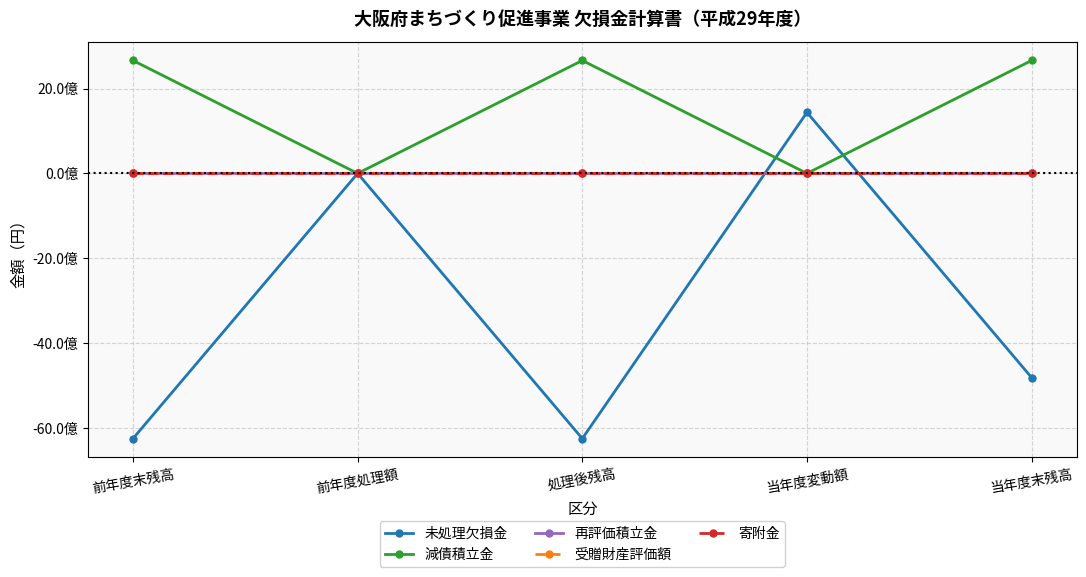

Does the chart have visible grid lines?

Yes